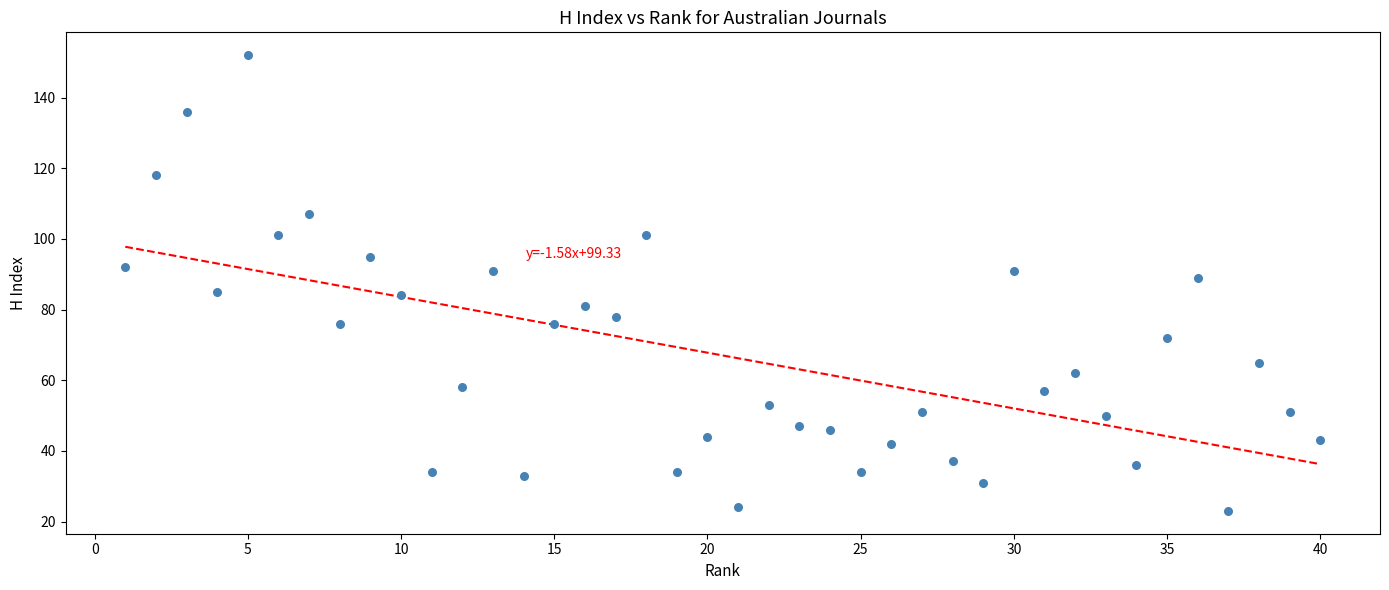

What is the range of X values (max minus min)?

39